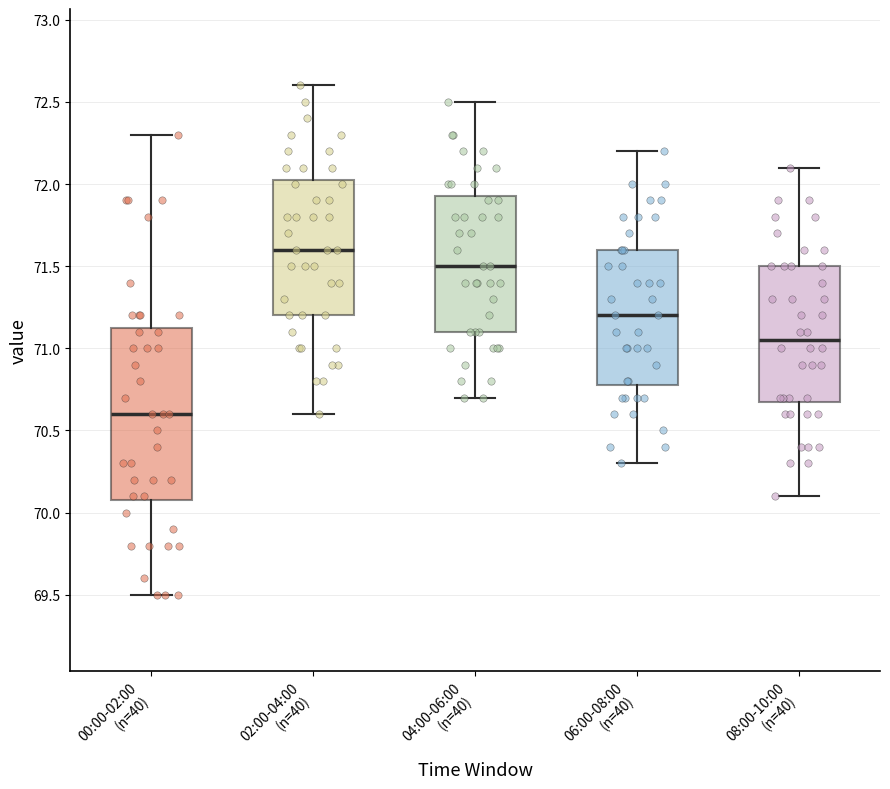

Where is the lower edge of the box for 00:00-02:00 (n=40) on the y-axis? The values are not printed on the chart, so give them approximately, as read against the axis.

70.10